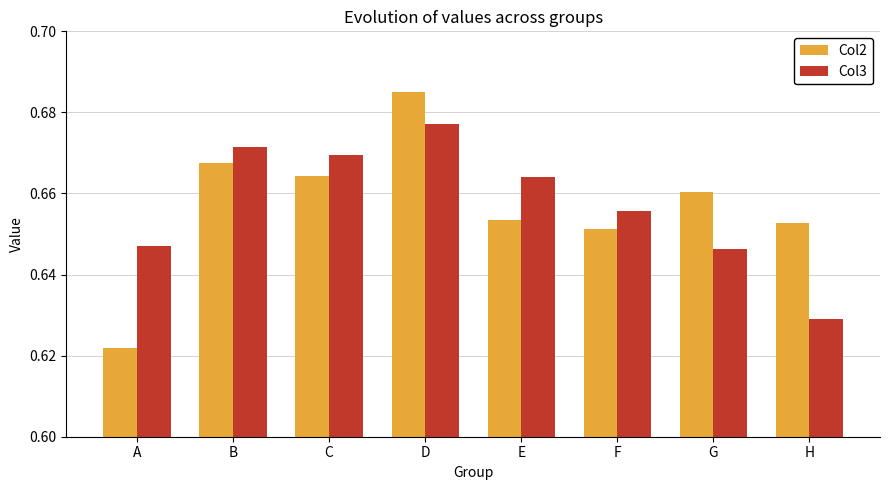

Count the Col2 values in the range 0 to 1.

8